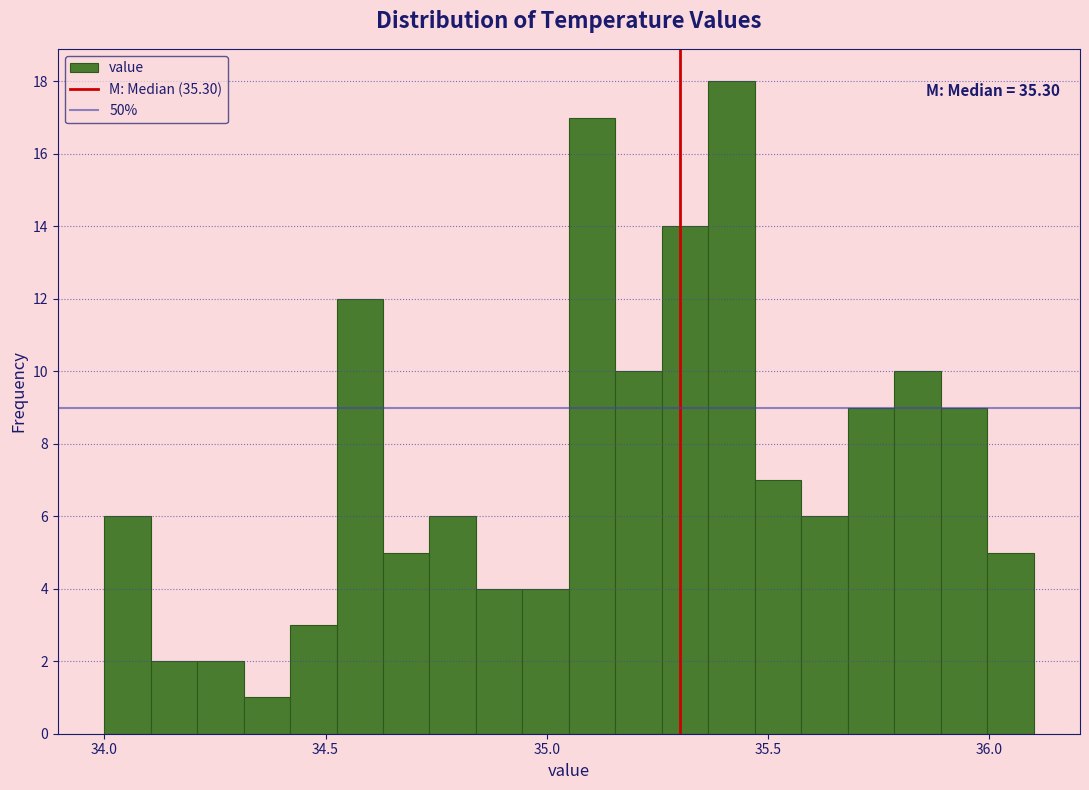

Around what value on the x-axis is the tallest bar? Give the approximate position of its centre, as read against the axis.

35.40